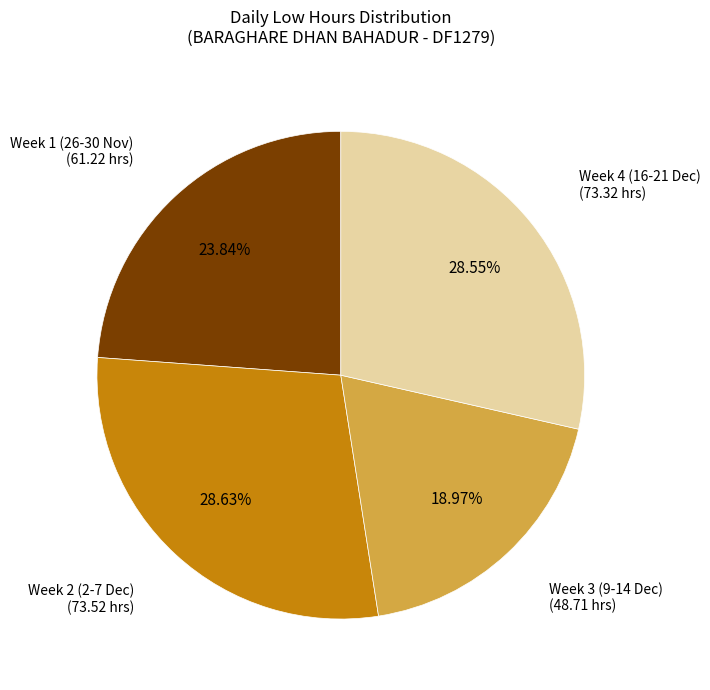

Count the number of slices in the pie.

4